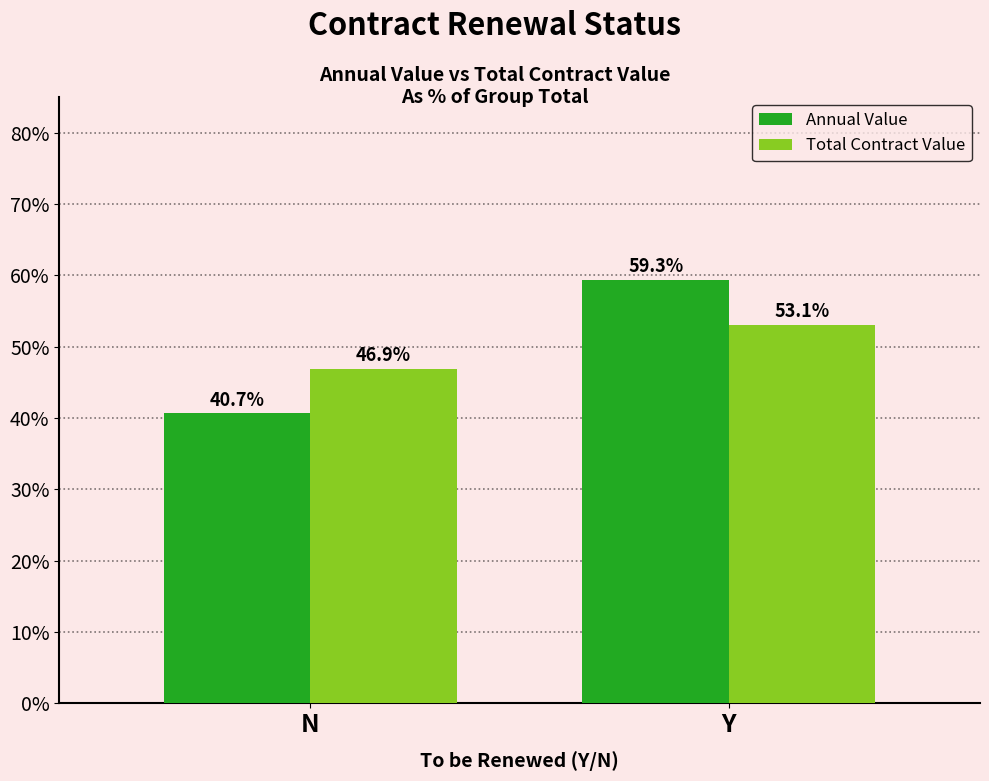

The Total Contract Value series shows 9.9 at N. True or false?

False